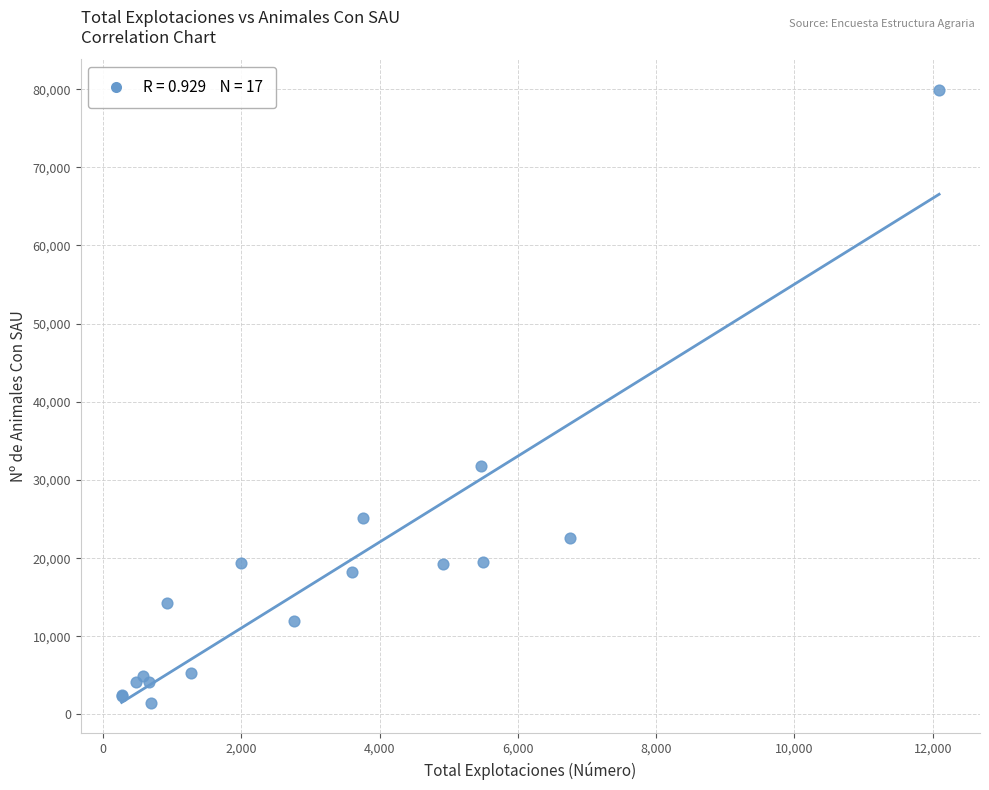

What Y value in the scatter plot is closest to 40701?

31786